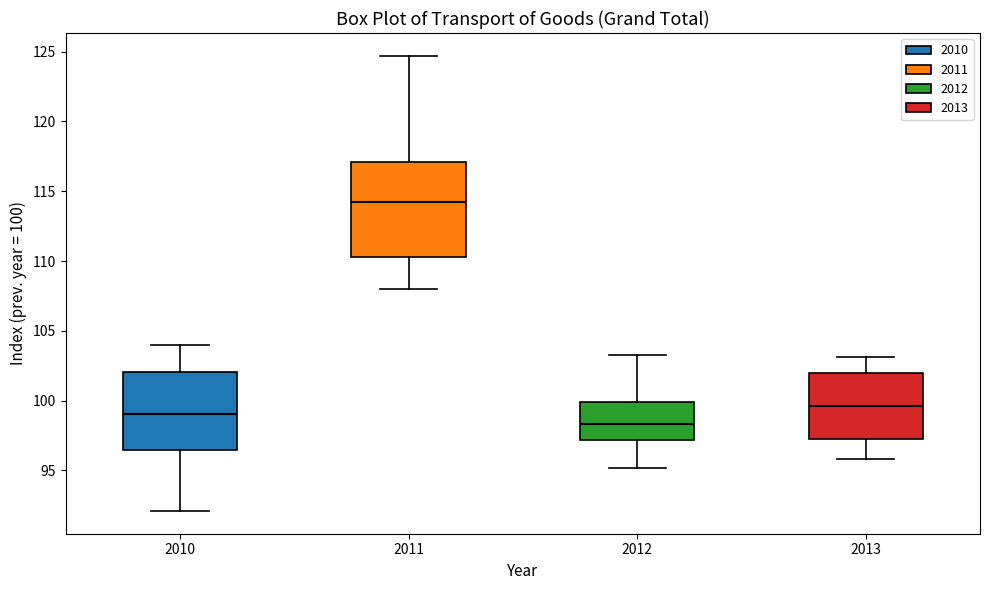

Reading left to right, transcribe this box plot: for each box, give where its median line is, the range the box spans, and where its two whiskers end, as read against the y-axis. The values are not printed on the chart, so give them approximately, as read against the axis.

2010: median 99.0, box 96.5 to 102.0, whiskers 92.0 to 104.0
2011: median 114.5, box 110.5 to 117.0, whiskers 108.0 to 124.5
2012: median 98.5, box 97.0 to 100.0, whiskers 95.0 to 103.5
2013: median 99.5, box 97.5 to 102.0, whiskers 96.0 to 103.0